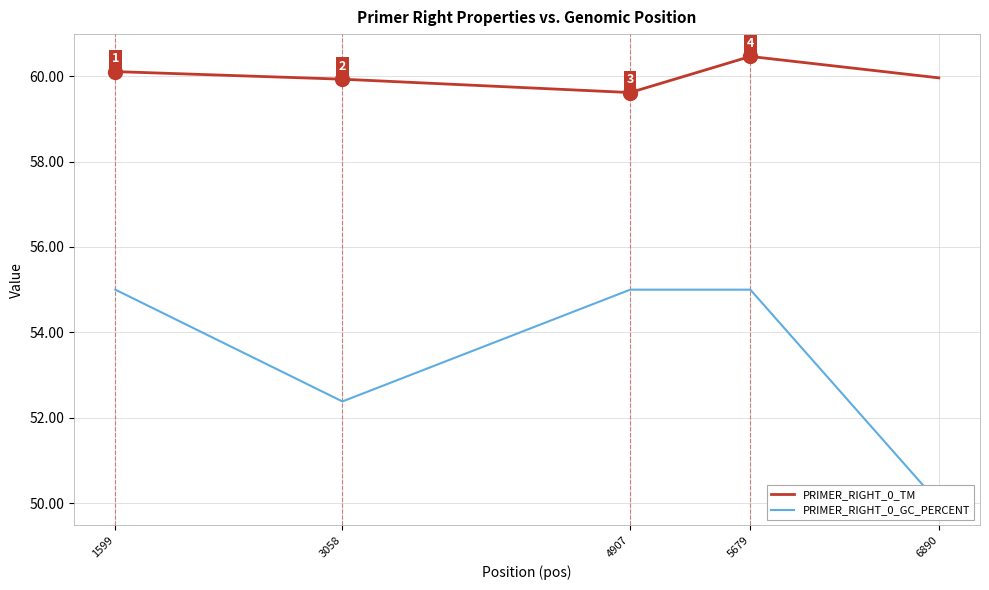

What is the difference between the PRIMER_RIGHT_0_GC_PERCENT values at 6890 and 5679?

5.0